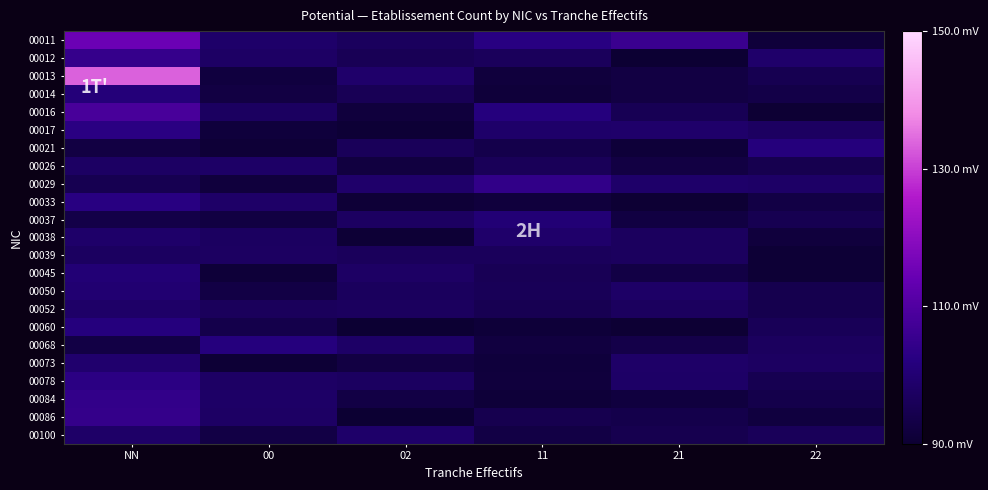

How many distinct data groups are displayed?

23